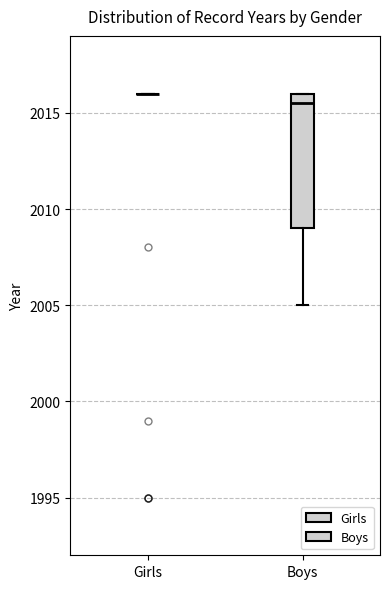

Where does the median line of the box for Boys sit on the y-axis? The values are not printed on the chart, so give them approximately, as read against the axis.

2015.5